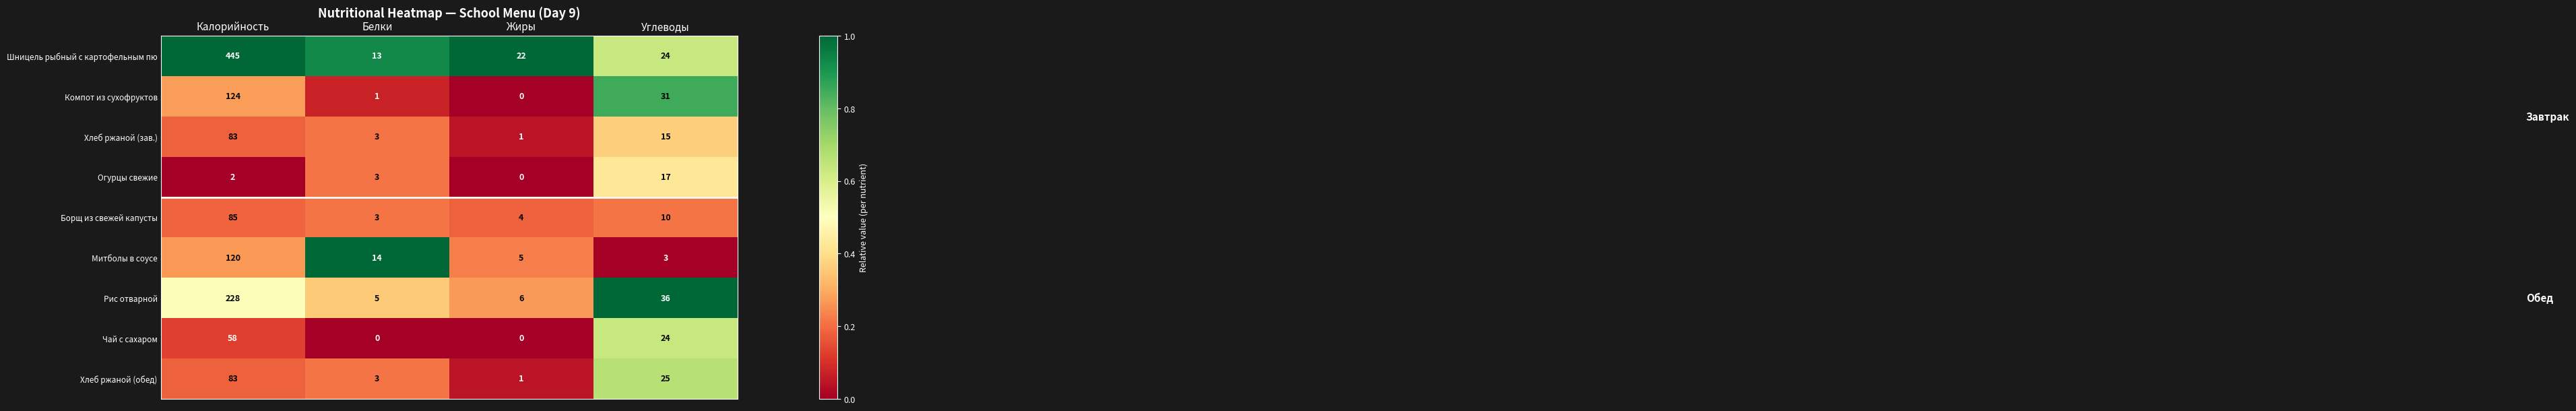

At how many categories does at least one series exceed 0?

4